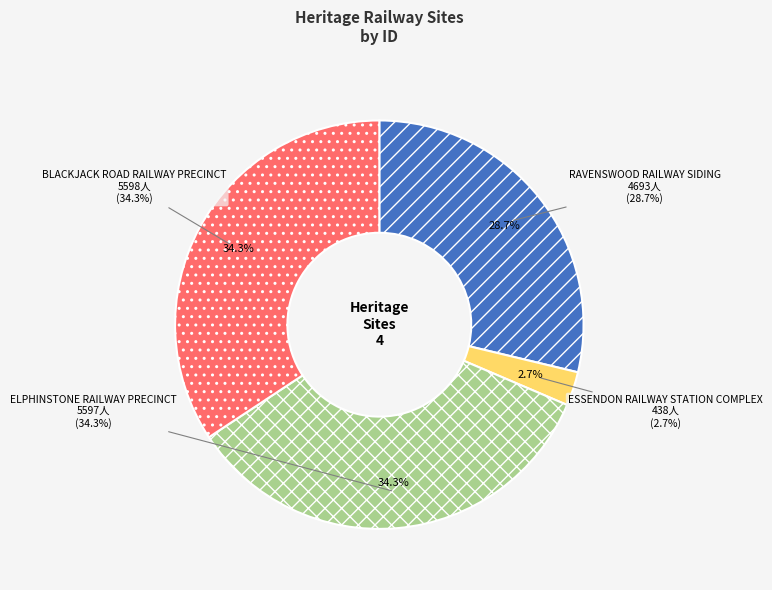

Which has a higher value, ELPHINSTONE RAILWAY PRECINCT or ESSENDON RAILWAY STATION COMPLEX?

ELPHINSTONE RAILWAY PRECINCT